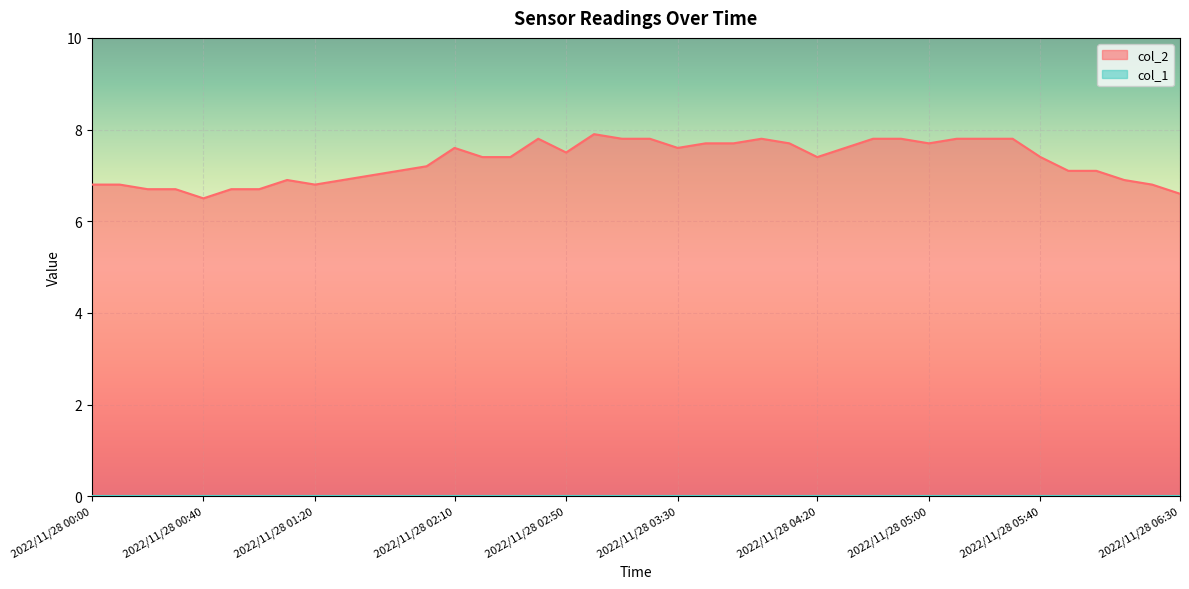

What is the highest value of the col_2 series?

7.9